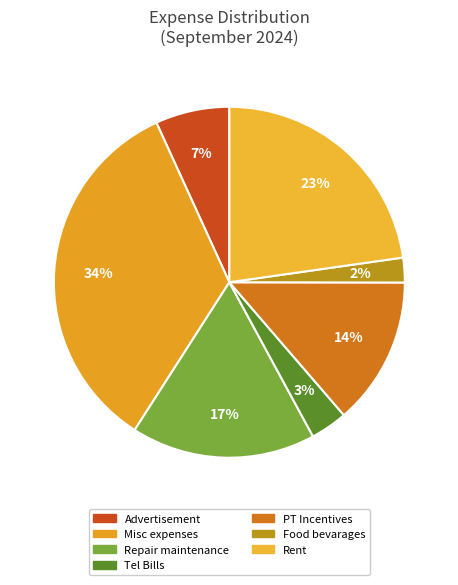

Is there any slice that represents more than half of the pie?

No